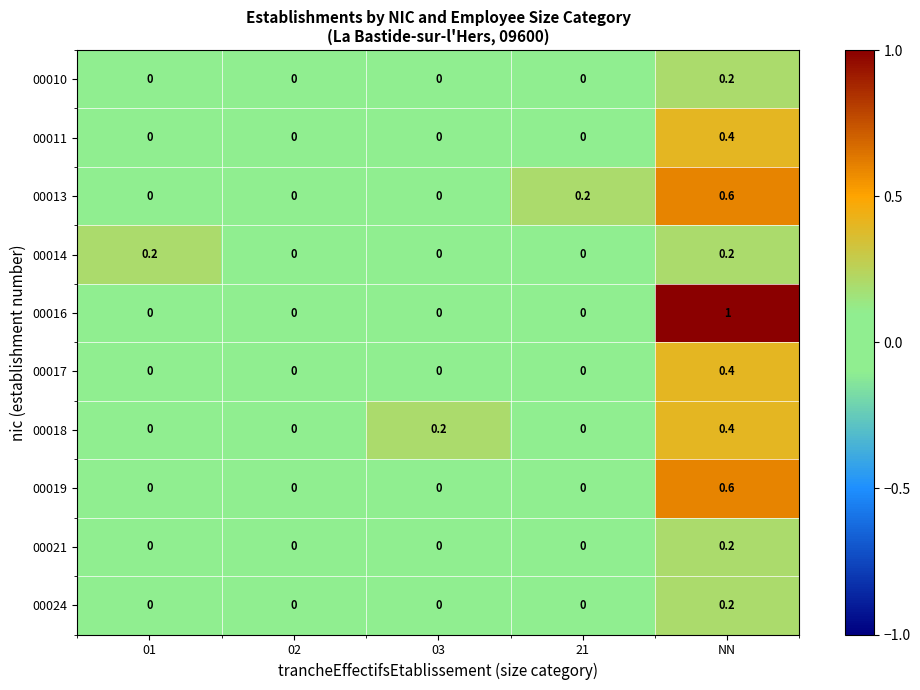

How many 00017 values are between 0 and 1?

5